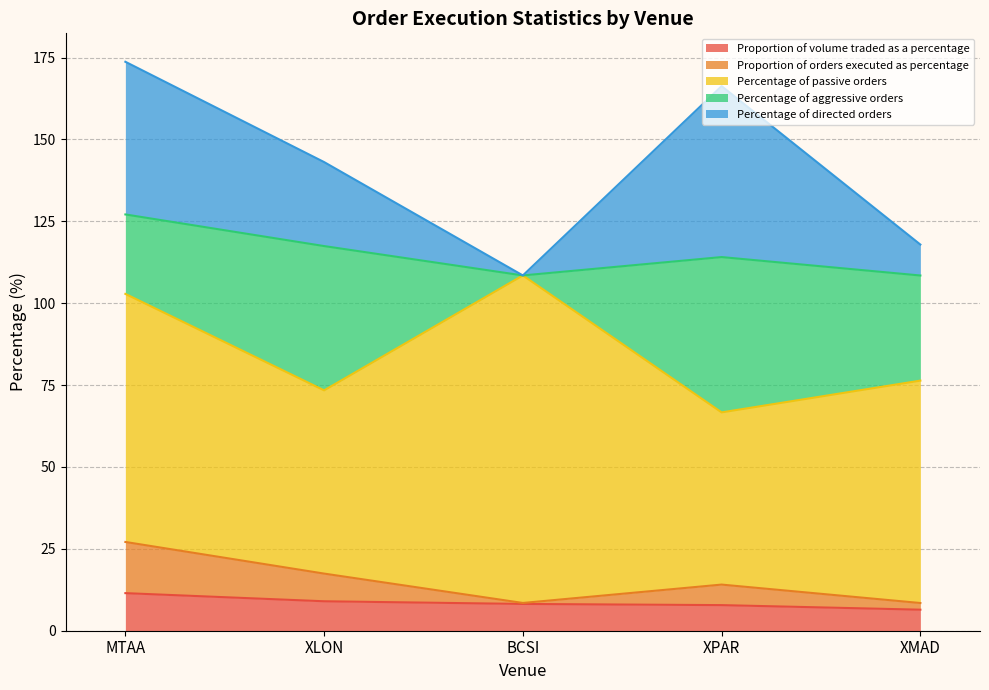

What are all the series names shown in the legend?

Proportion of volume traded as a percentage, Proportion of orders executed as percentage, Percentage of passive orders, Percentage of aggressive orders, Percentage of directed orders